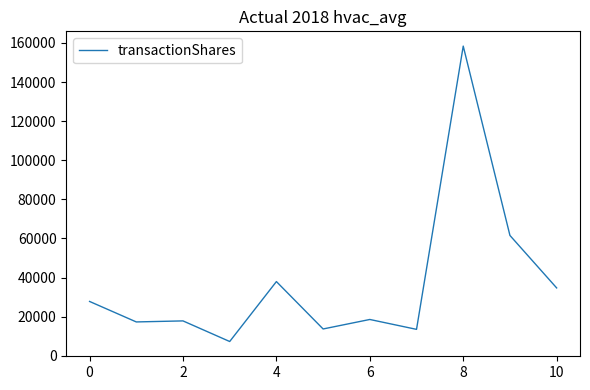

How many lines are shown in the chart?

1